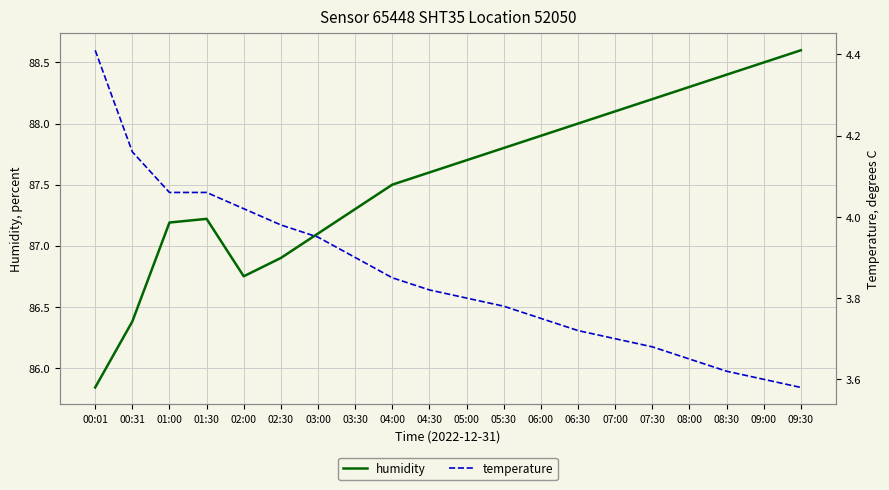

True or false: humidity and temperature cross at least once.

False